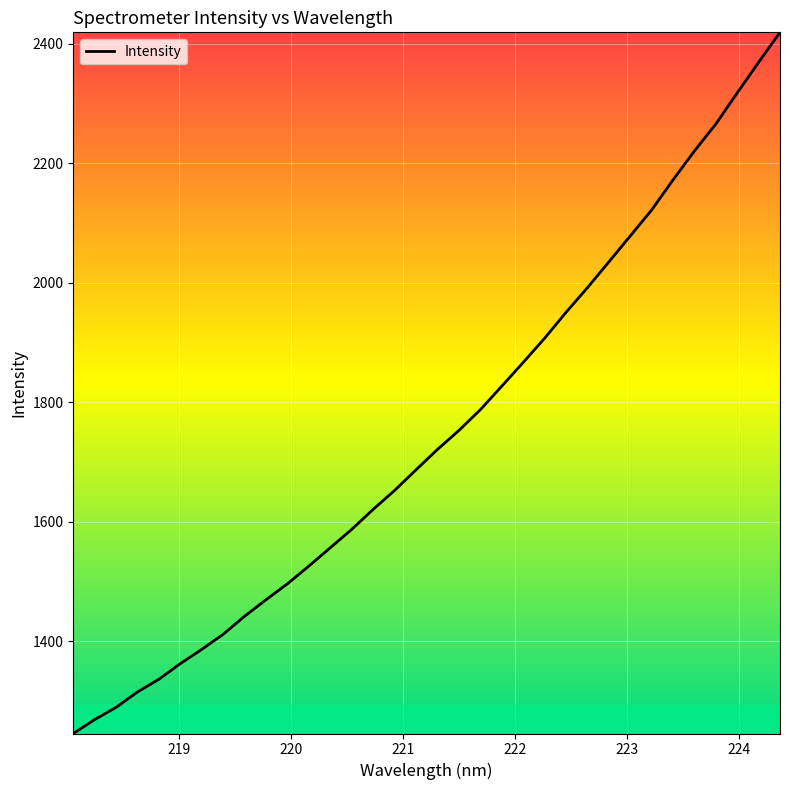

What is the minimum value shown in the chart?

1245.2